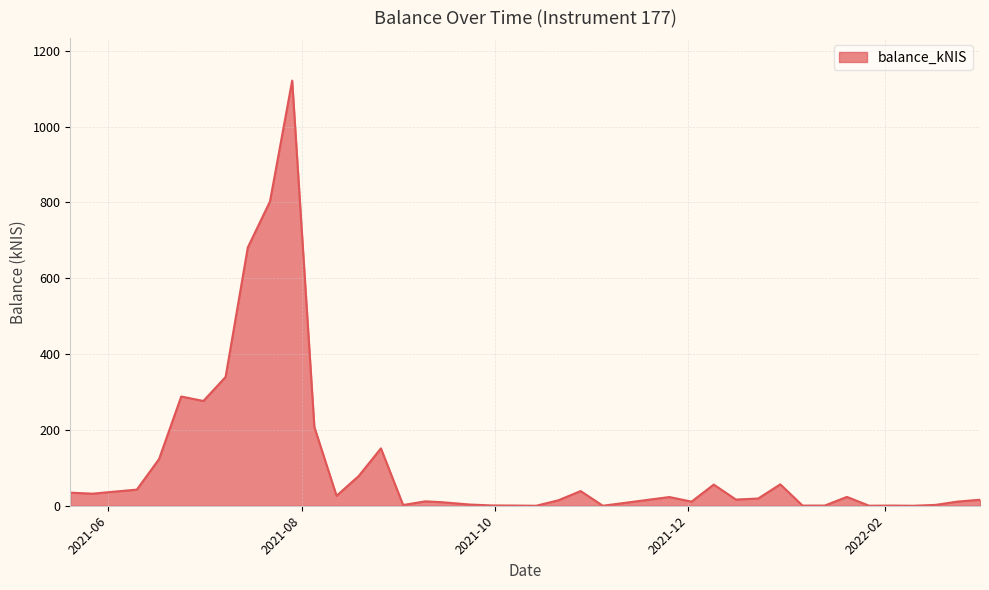

Count the number of values greater than 22.

20